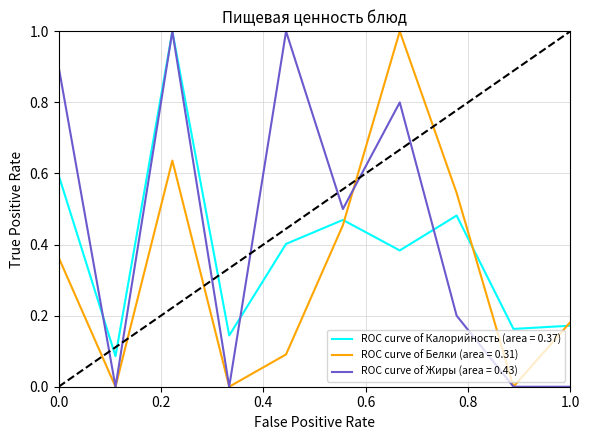

What is the maximum value for ROC curve of Калорийность (area = 0.37)?

1.0